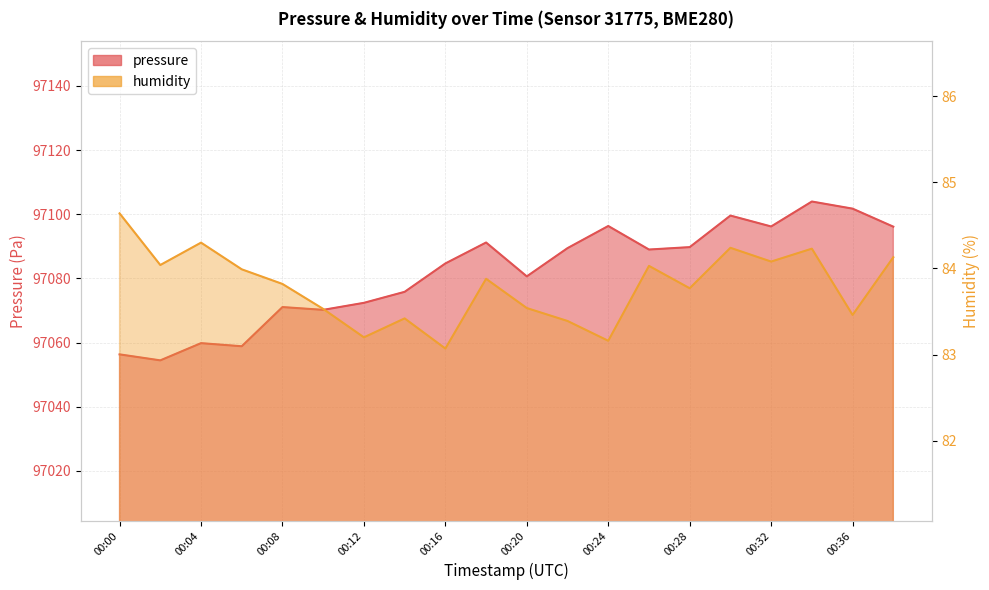

Which series has the largest total across all categories?

pressure